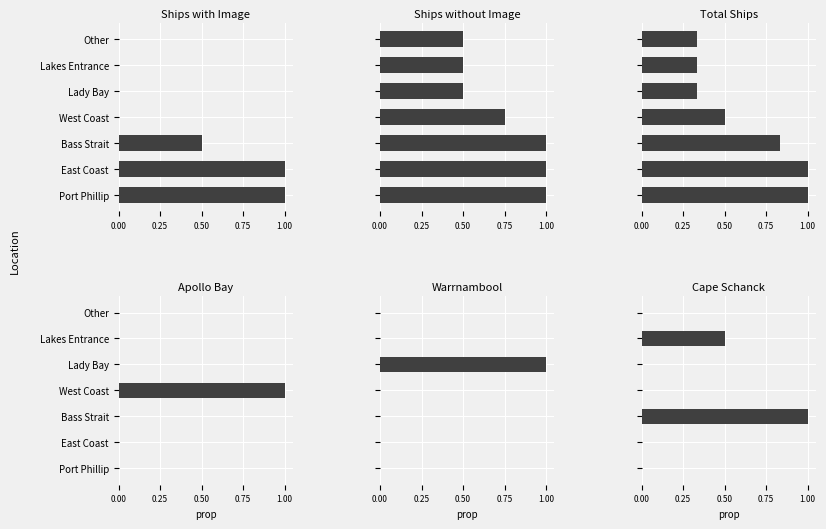

The Apollo Bay series shows 0.0 at Other. True or false?

True